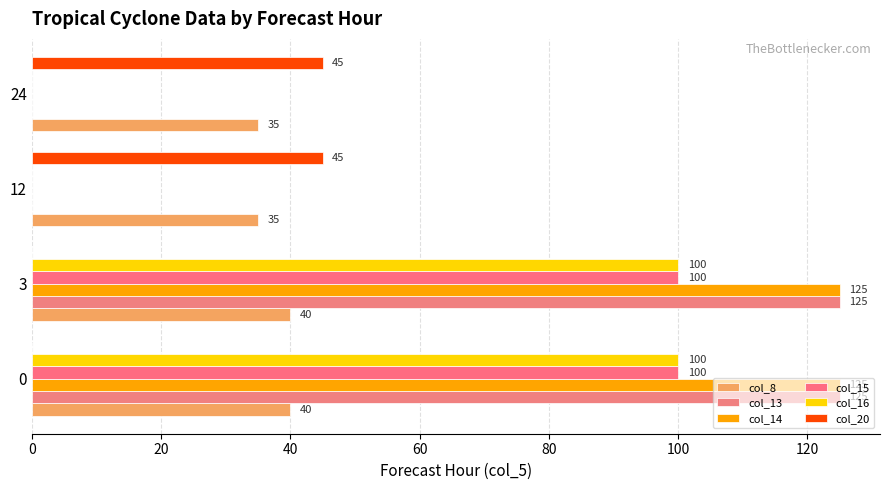

How many data points does each series have?

4